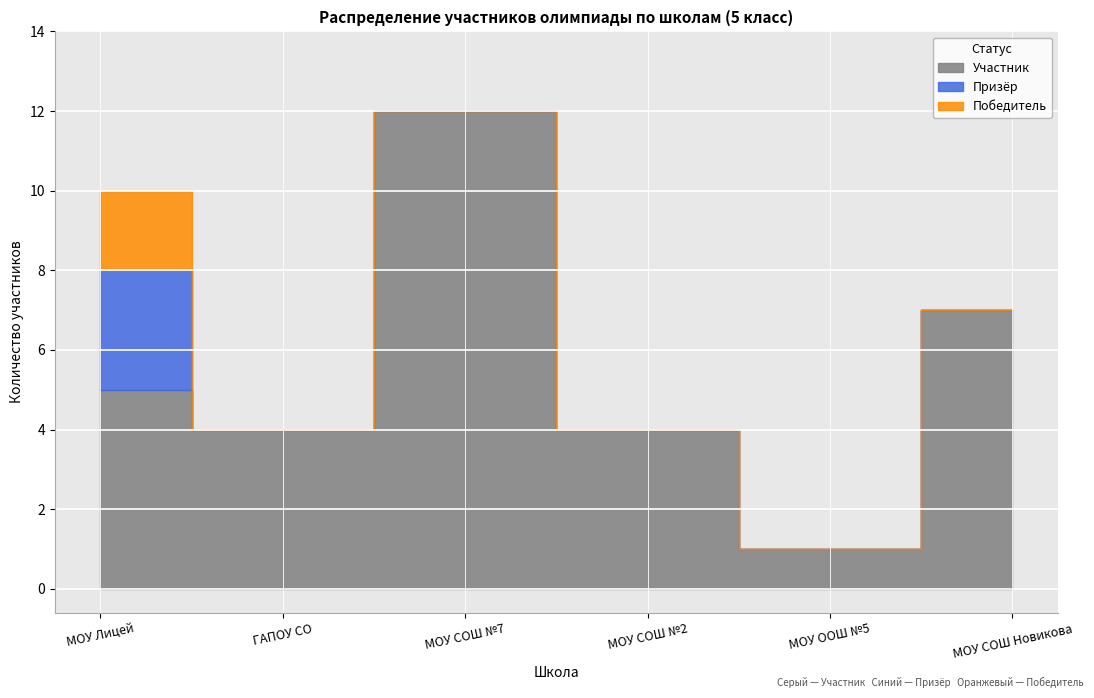

True or false: Призёр and Участник intersect in this chart.

False